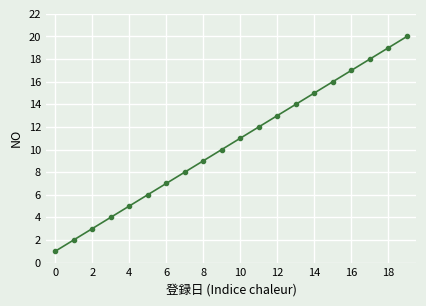

True or false: the data has more than 0 interior local peaks.

False